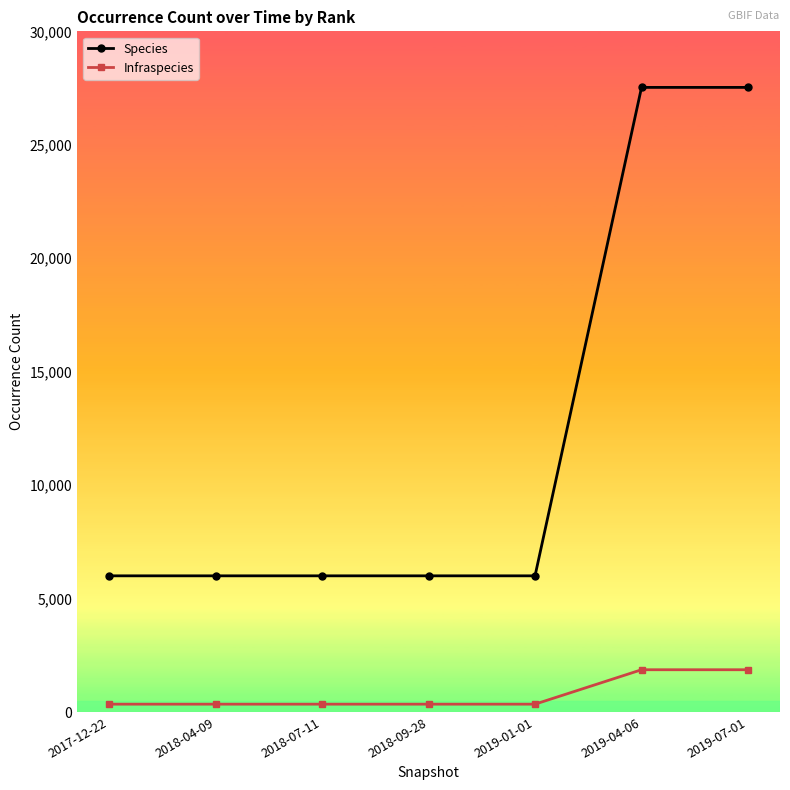

Reading left to right, transcribe all the data shown in this chart.

Species: 2017-12-22=6002	2018-04-09=6002	2018-07-11=6002	2018-09-28=6002	2019-01-01=6002	2019-04-06=27529	2019-07-01=27529
Infraspecies: 2017-12-22=346	2018-04-09=346	2018-07-11=346	2018-09-28=346	2019-01-01=346	2019-04-06=1863	2019-07-01=1863